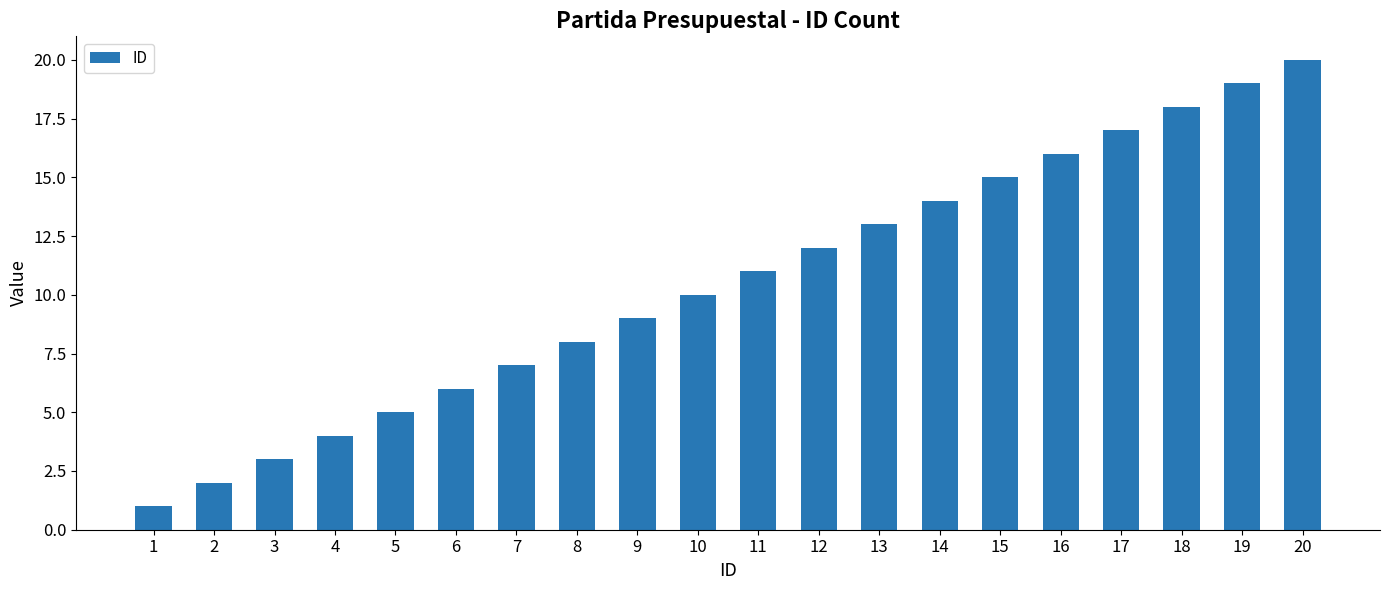

The value at 9 is 5. True or false?

False